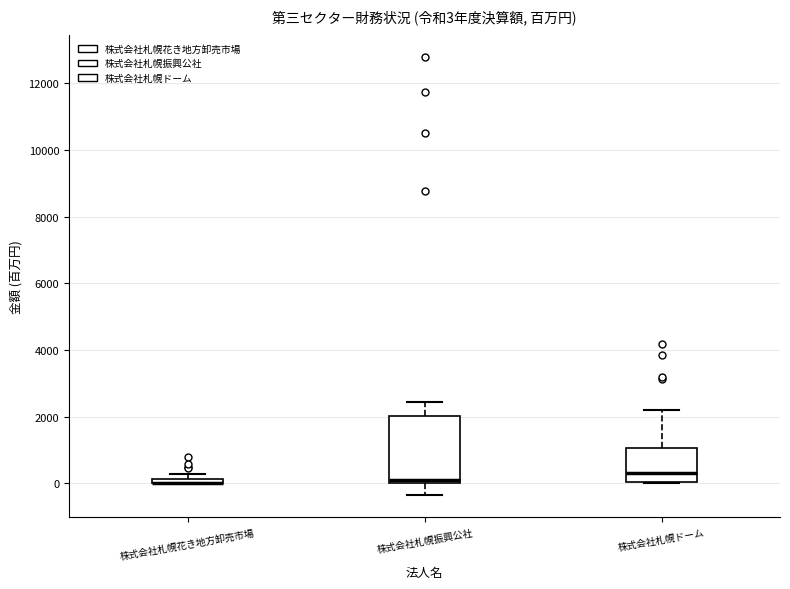

Comparing the boxes themselves (not the whiskers), which one is the tallest?

株式会社札幌振興公社